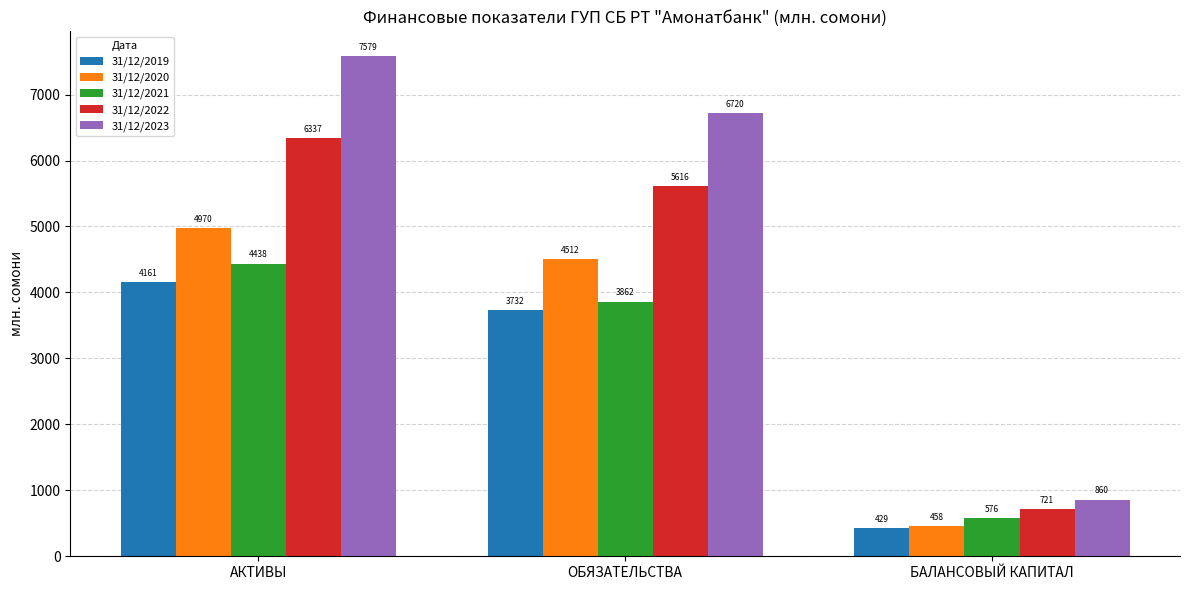

What is the difference between the 31/12/2022 values at ОБЯЗАТЕЛЬСТВА and БАЛАНСОВЫЙ КАПИТАЛ?

4895.8